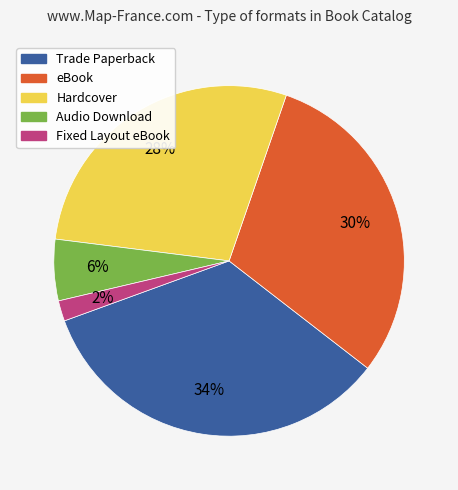

How many slices are in this pie chart?

5